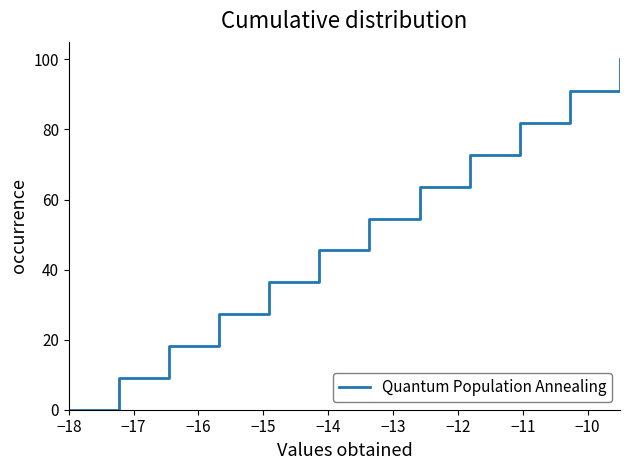

What is the change in value from −14 to −13?

+9.1